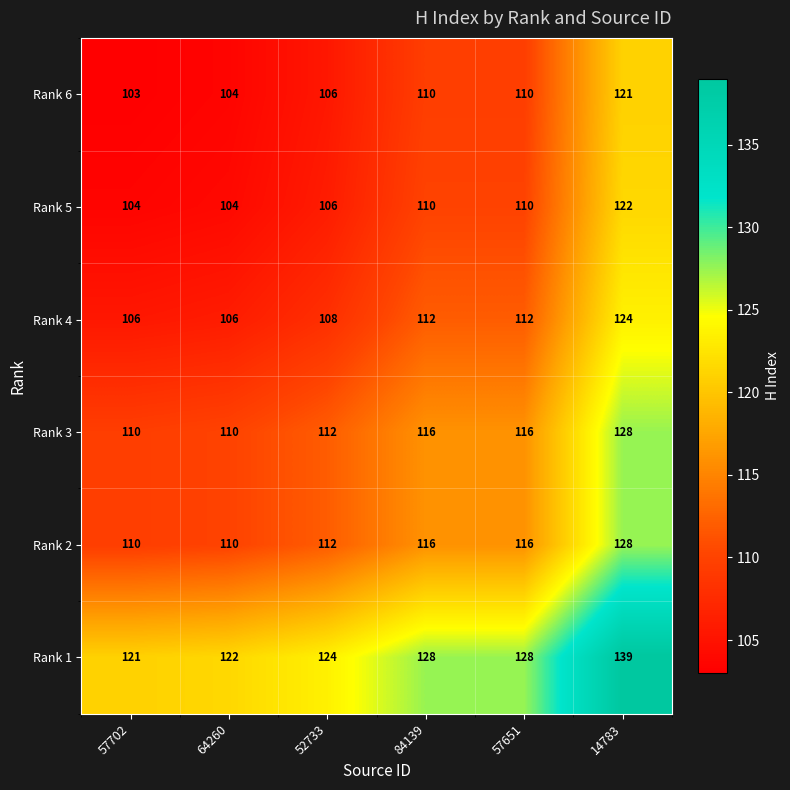

At which category is the sum across all series the highest?

14783